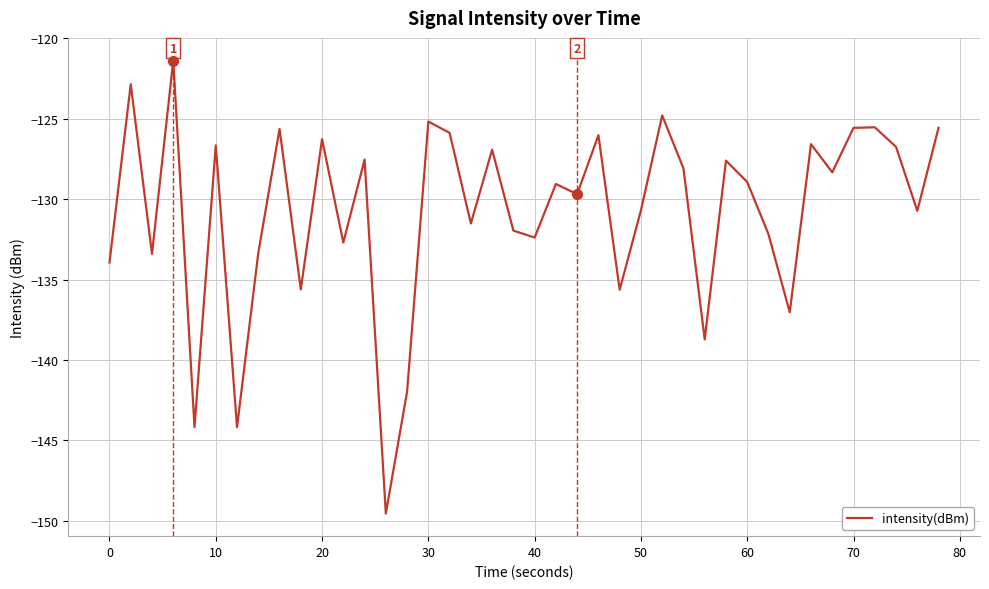

What is the smallest value displayed?

-149.5